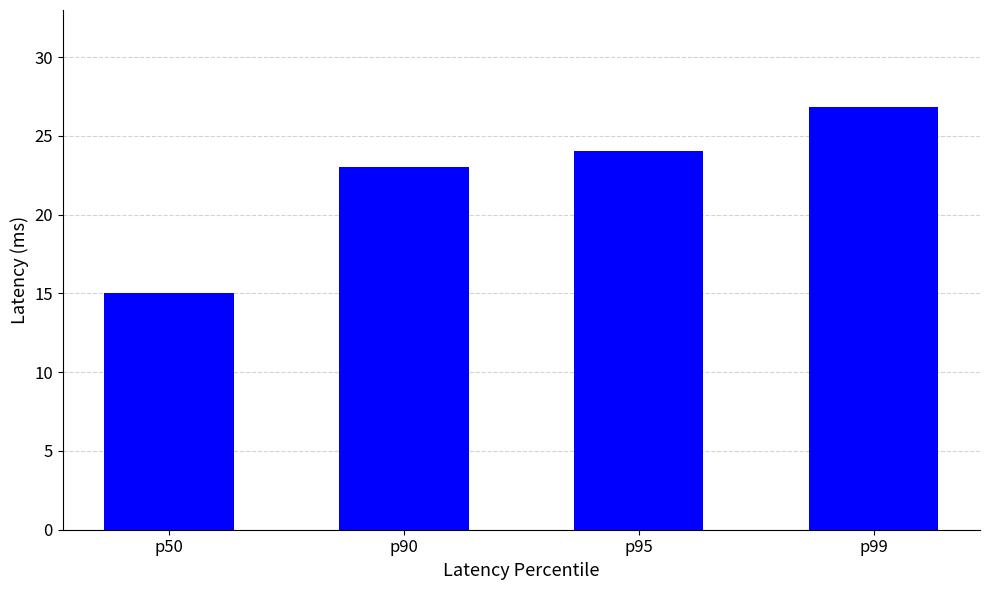

Which category has the lowest value across all series?

p50